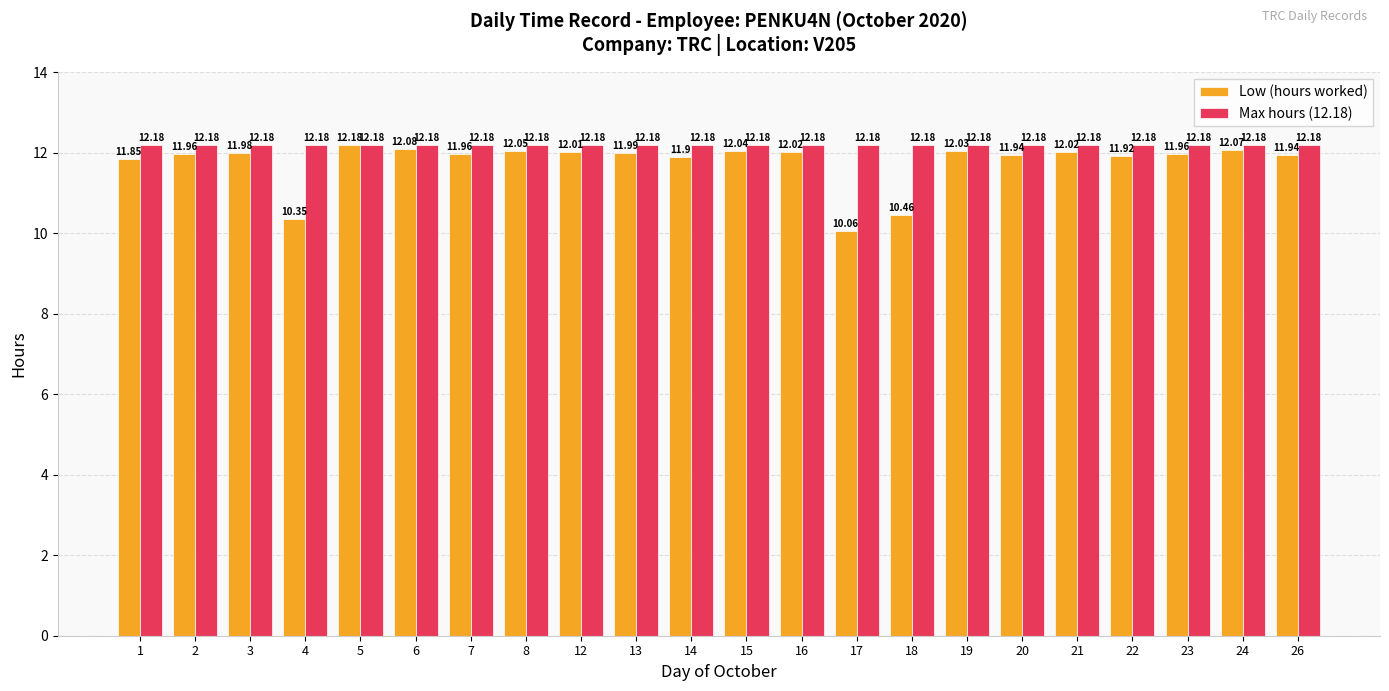

The value of Low (hours worked) at 8 is 18.7. True or false?

False